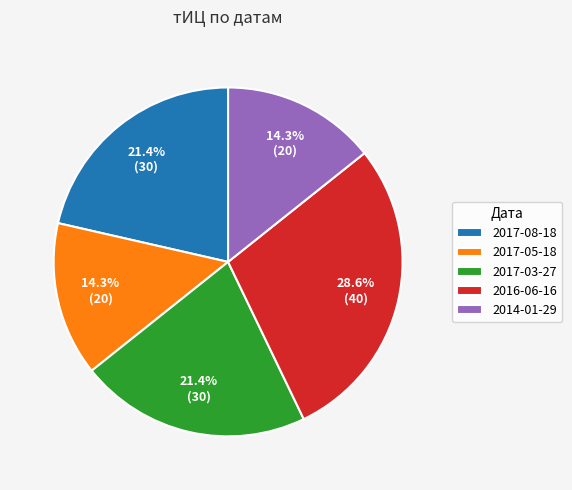

True or false: 2016-06-16 accounts for 15% of the total.

False